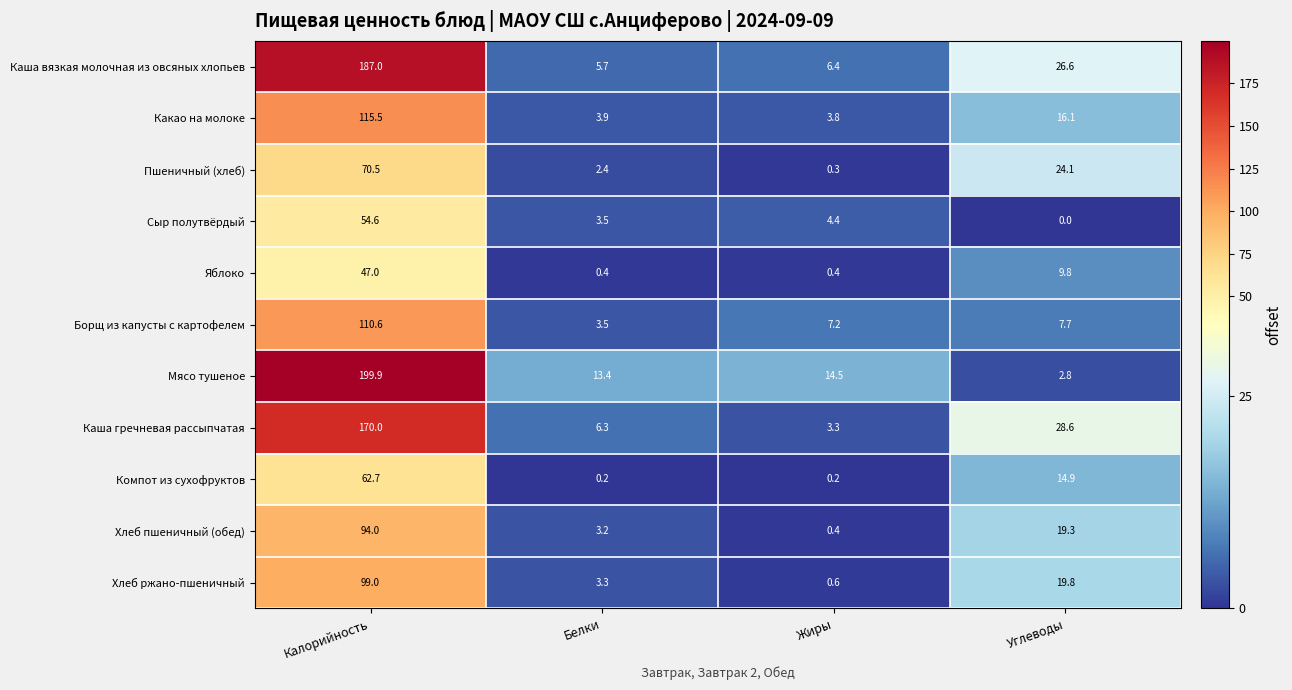

What is the spread (max minus min) of values at Калорийность?

152.9